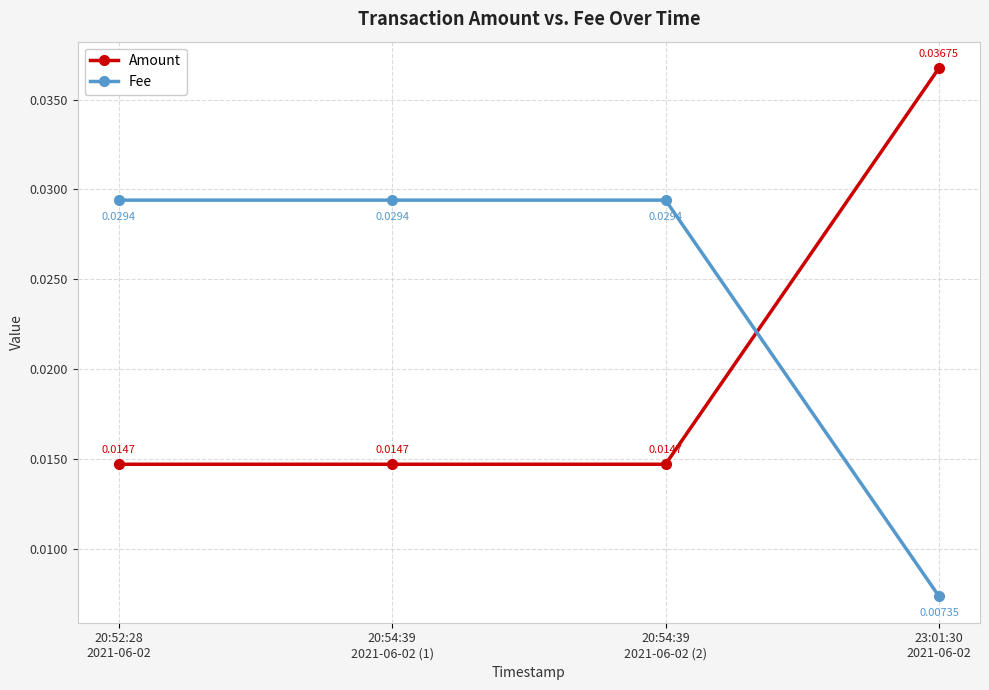

True or false: Amount and Fee intersect in this chart.

True